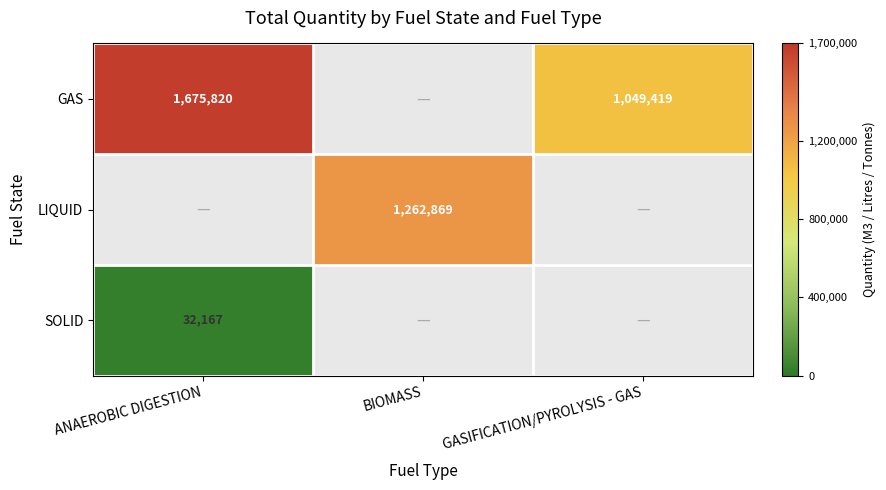

Is the value of SOLID at ANAEROBIC DIGESTION greater than the value of GAS at ANAEROBIC DIGESTION?

No